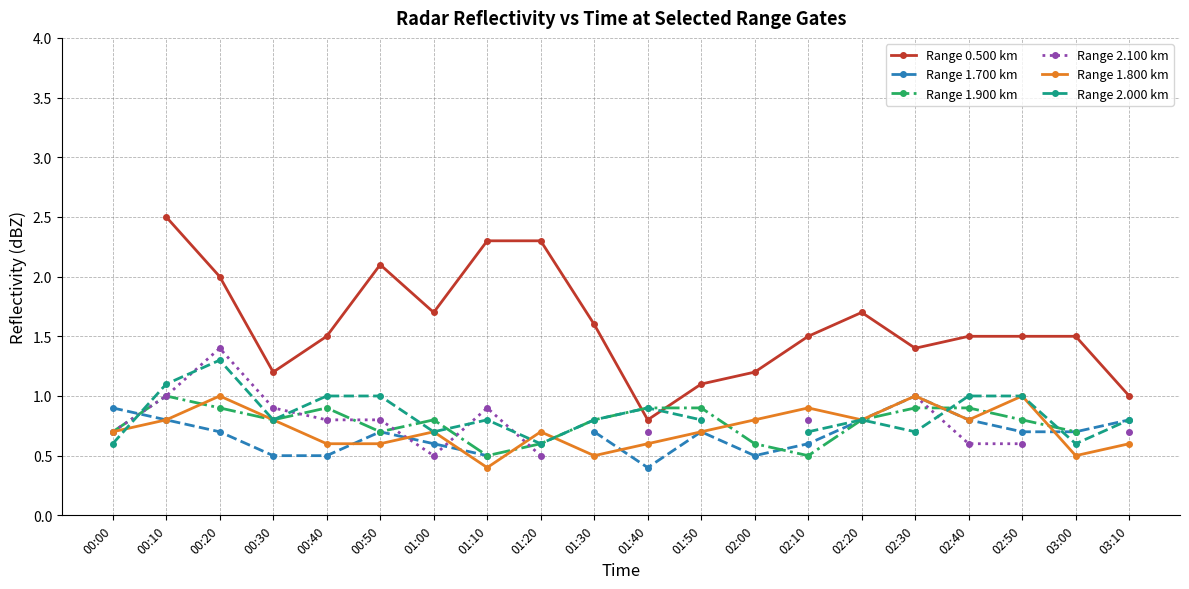

What are all the series names shown in the legend?

Range 0.500 km, Range 1.700 km, Range 1.900 km, Range 2.100 km, Range 1.800 km, Range 2.000 km